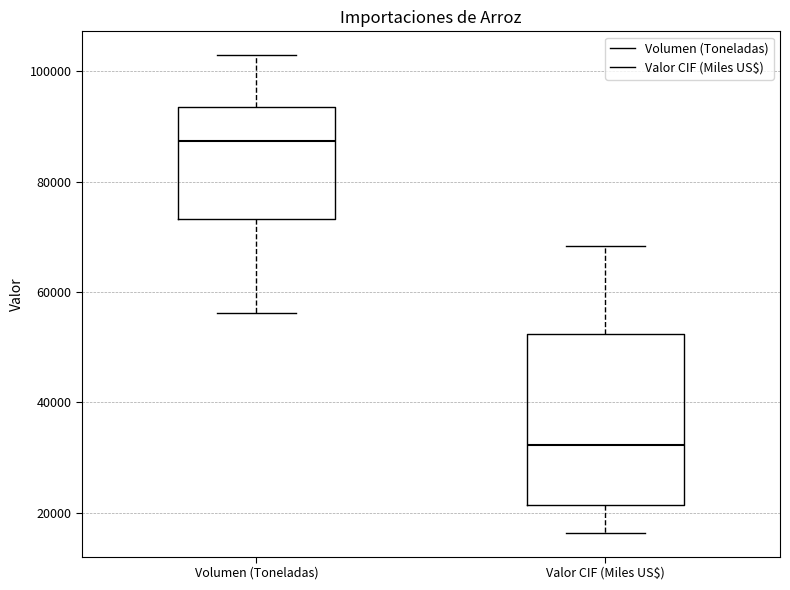

Which box is the tallest, from its lower edge to its upper edge?

Valor CIF (Miles US$)